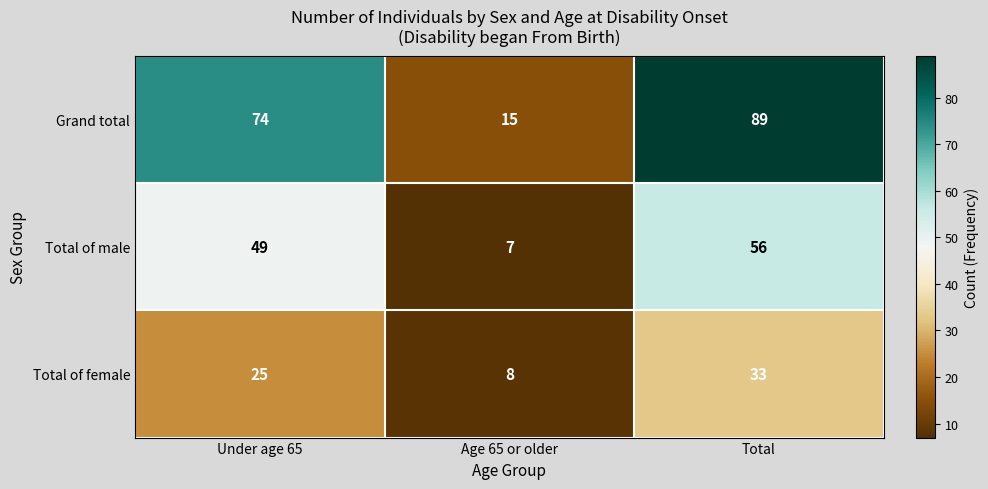

What is the difference between the highest and lowest values at Total?

56